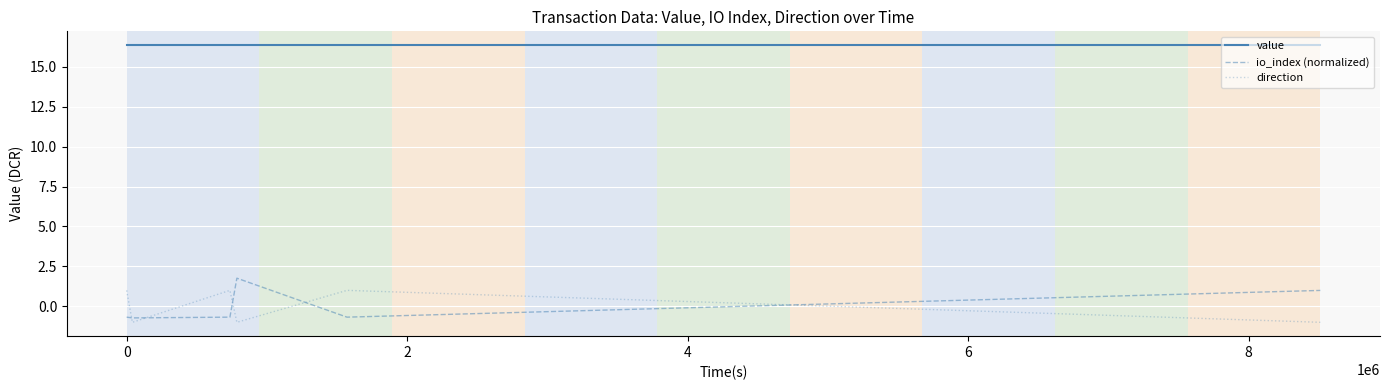

Which series has the largest total across all categories?

value